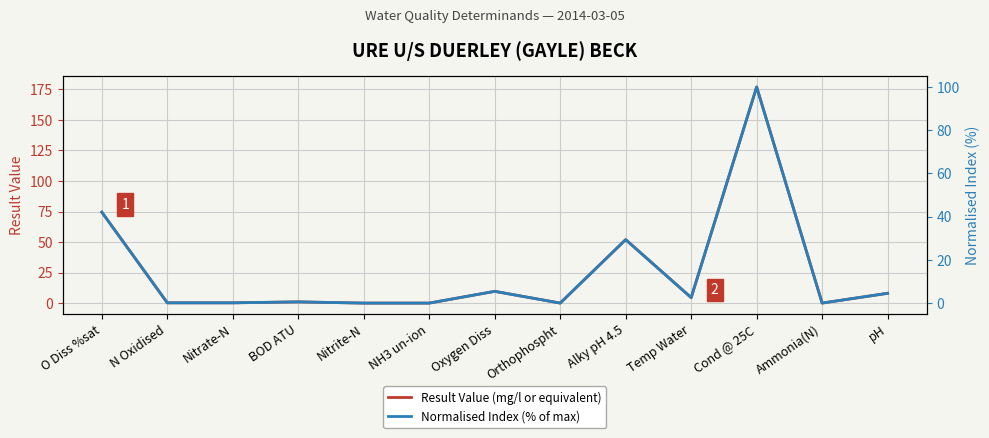

What is the sum of all Result Value (mg/l or equivalent) values?

327.2